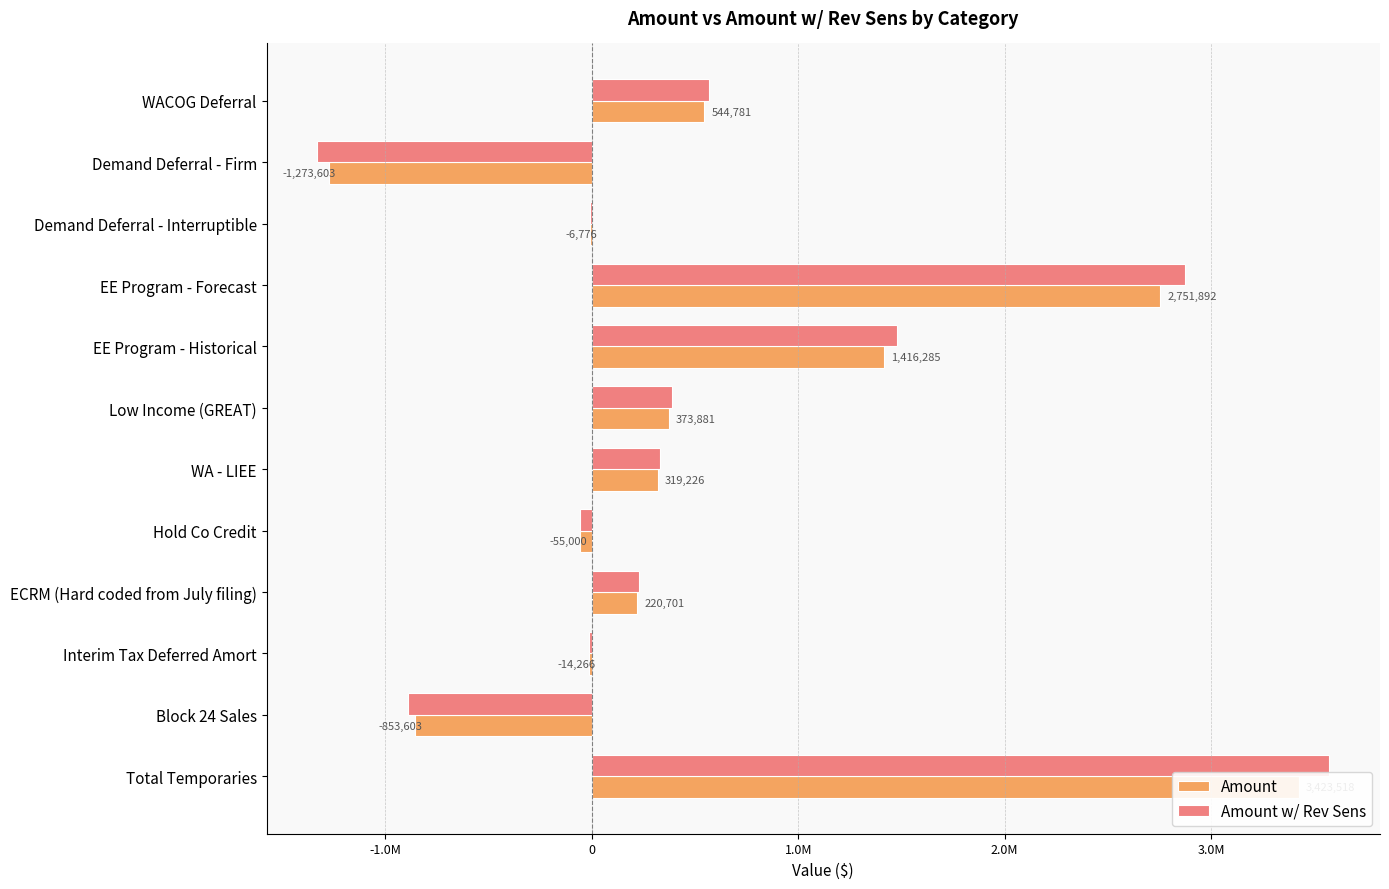

Which has a higher value, Total Temporaries or Block 24 Sales?

Total Temporaries